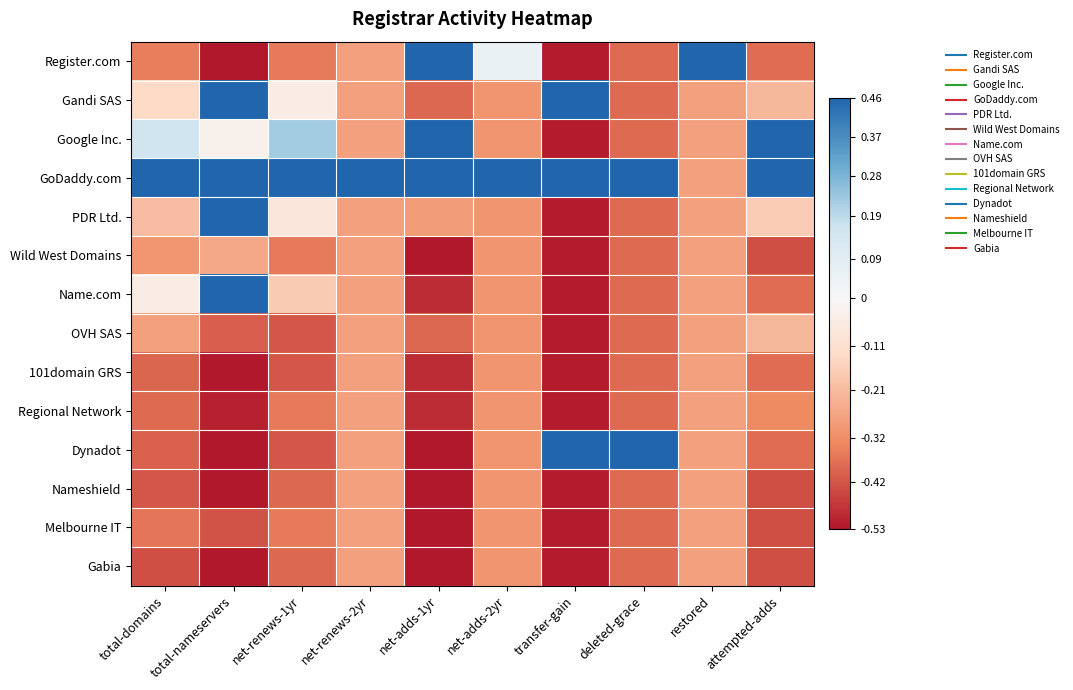

Which series has the largest range (max minus min)?

Register.com